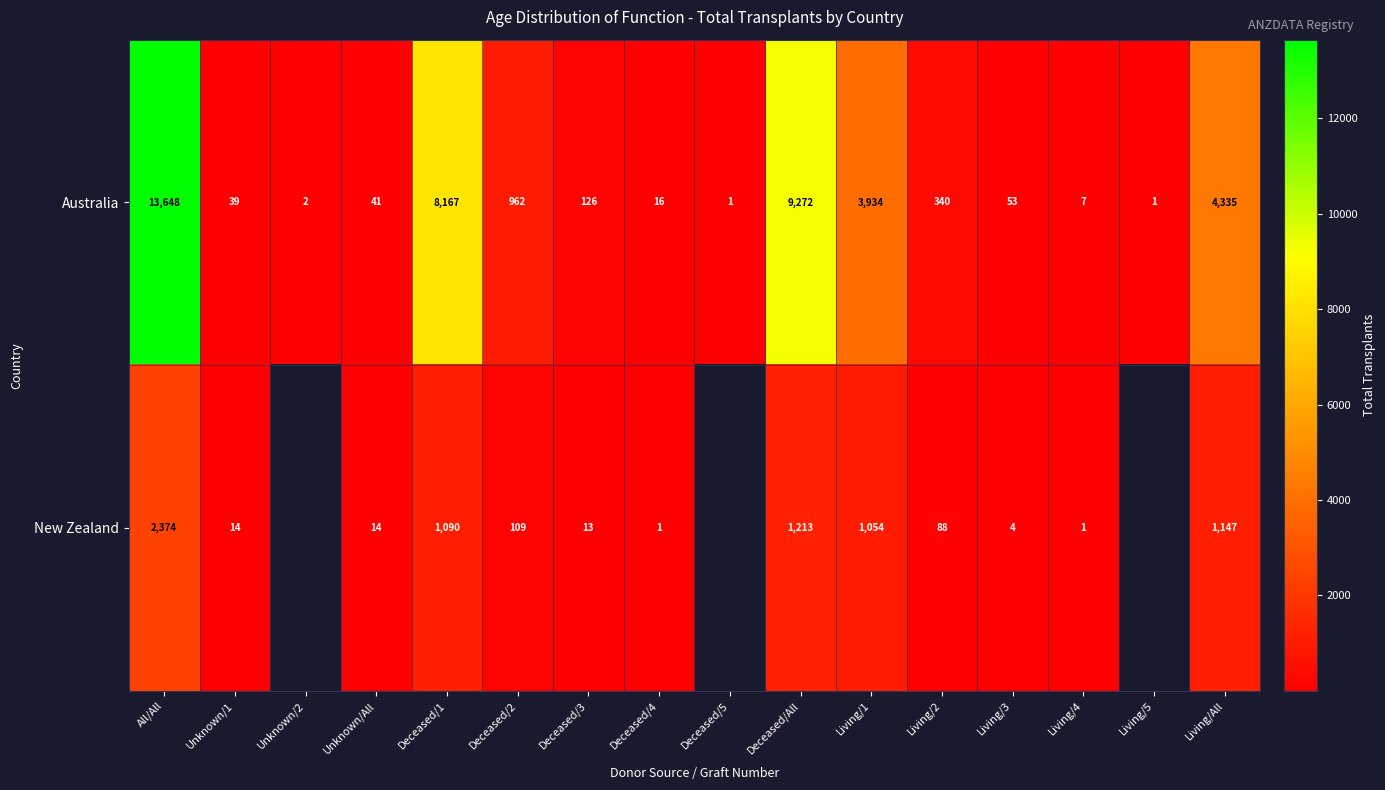

Is it true that New Zealand equals 75.4 at Deceased/2?

False